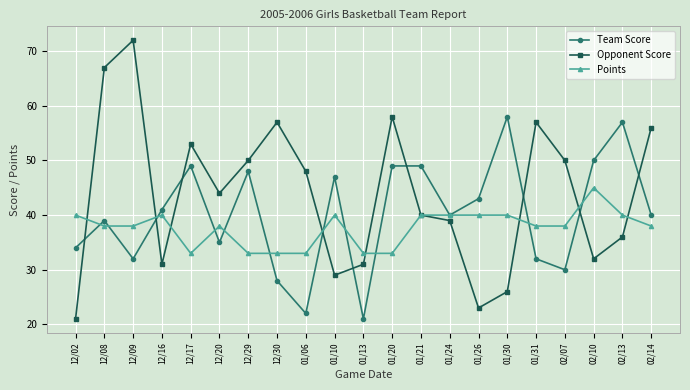

Does the chart display data point markers on the line(s)?

Yes